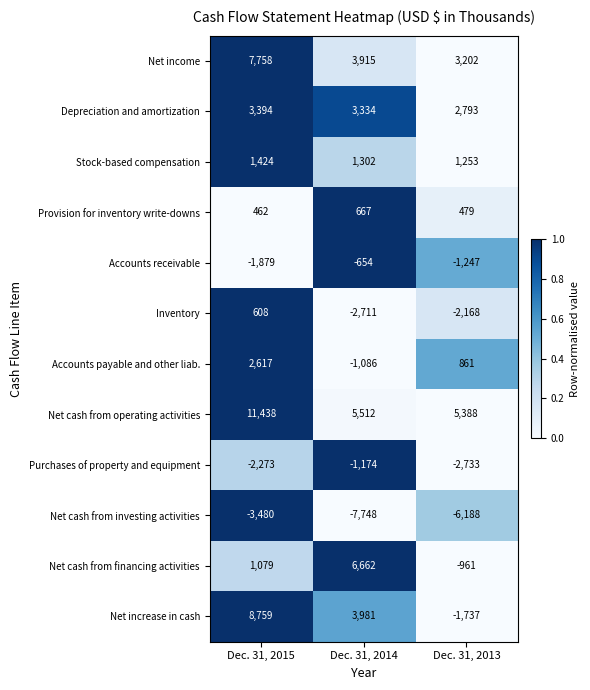

At which category is the sum across all series the highest?

Dec. 31, 2015